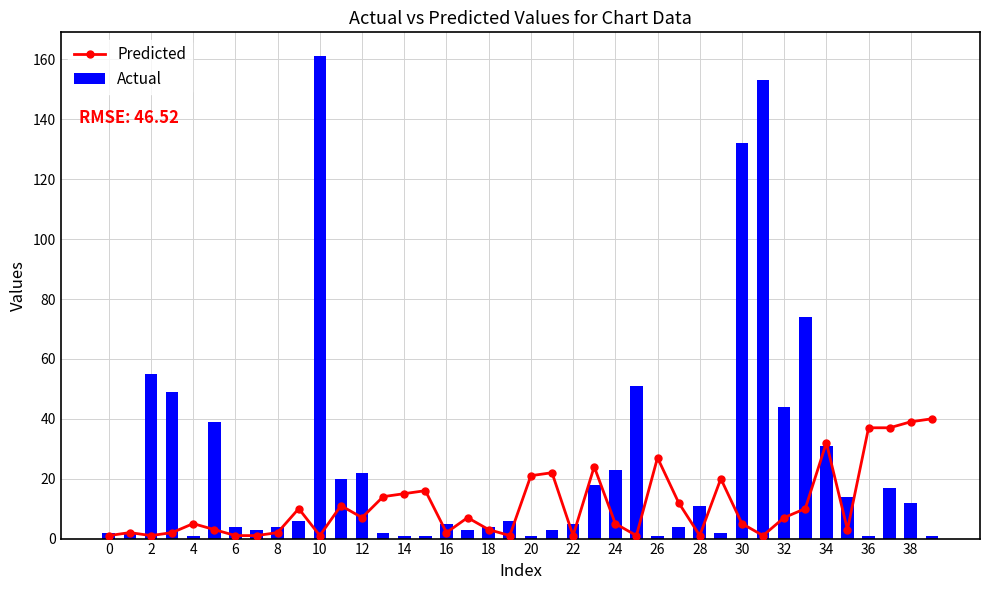

What is the smallest value displayed?

1